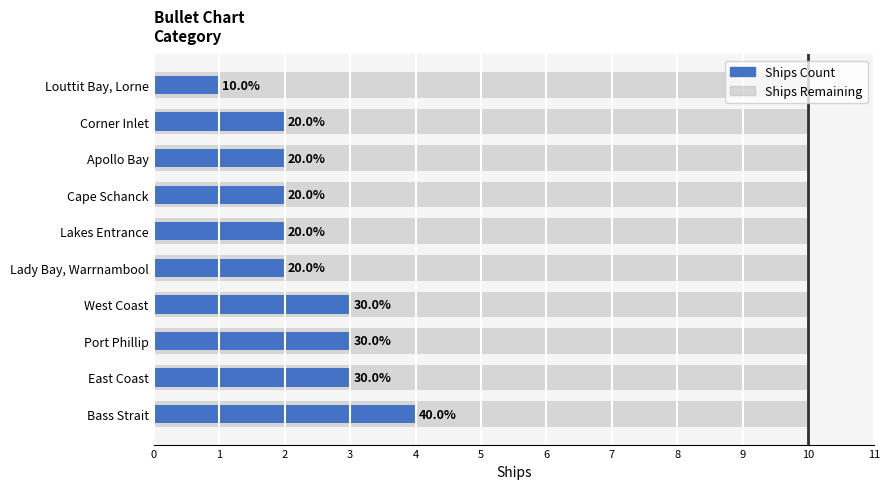

What value does the Ships Remaining series have at 1?

0.7